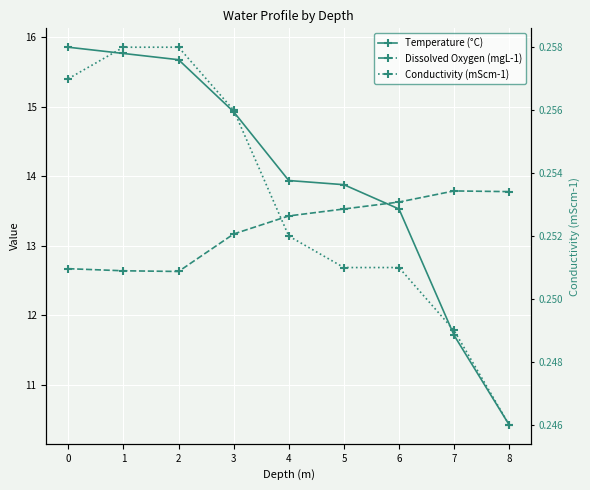

Reading right to left, transcribe all the data shown in this chart.

Temperature (°C): 8=10.4	7=11.7	6=13.5	5=13.9	4=13.9	3=14.9	2=15.7	1=15.8	0=15.9
Dissolved Oxygen (mgL-1): 8=13.8	7=13.8	6=13.6	5=13.5	4=13.4	3=13.2	2=12.6	1=12.6	0=12.7
Conductivity (mScm-1): 8=0.2	7=0.2	6=0.3	5=0.3	4=0.3	3=0.3	2=0.3	1=0.3	0=0.3